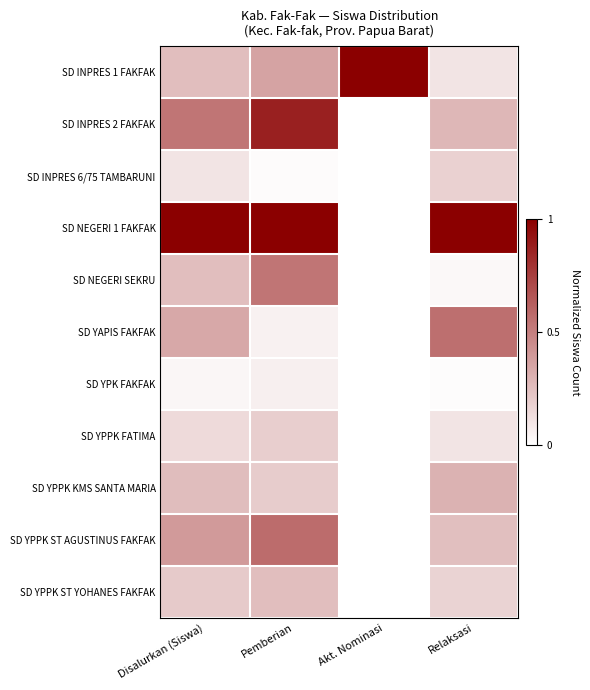

Reading left to right, transcribe all the data shown in this chart.

SD INPRES 1 FAKFAK: Disalurkan (Siswa)=0.3	Pemberian=0.4	Akt. Nominasi=1.0	Relaksasi=0.1
SD INPRES 2 FAKFAK: Disalurkan (Siswa)=0.5	Pemberian=0.9	Akt. Nominasi=0.0	Relaksasi=0.3
SD INPRES 6/75 TAMBARUNI: Disalurkan (Siswa)=0.1	Pemberian=0.0	Akt. Nominasi=0.0	Relaksasi=0.2
SD NEGERI 1 FAKFAK: Disalurkan (Siswa)=1.0	Pemberian=1.0	Akt. Nominasi=0.0	Relaksasi=1.0
SD NEGERI SEKRU: Disalurkan (Siswa)=0.3	Pemberian=0.5	Akt. Nominasi=0.0	Relaksasi=0.0
SD YAPIS FAKFAK: Disalurkan (Siswa)=0.3	Pemberian=0.1	Akt. Nominasi=0.0	Relaksasi=0.6
SD YPK FAKFAK: Disalurkan (Siswa)=0.0	Pemberian=0.1	Akt. Nominasi=0.0	Relaksasi=0.0
SD YPPK FATIMA: Disalurkan (Siswa)=0.1	Pemberian=0.2	Akt. Nominasi=0.0	Relaksasi=0.1
SD YPPK KMS SANTA MARIA: Disalurkan (Siswa)=0.3	Pemberian=0.2	Akt. Nominasi=0.0	Relaksasi=0.3
SD YPPK ST AGUSTINUS FAKFAK: Disalurkan (Siswa)=0.4	Pemberian=0.6	Akt. Nominasi=0.0	Relaksasi=0.3
SD YPPK ST YOHANES FAKFAK: Disalurkan (Siswa)=0.2	Pemberian=0.3	Akt. Nominasi=0.0	Relaksasi=0.2